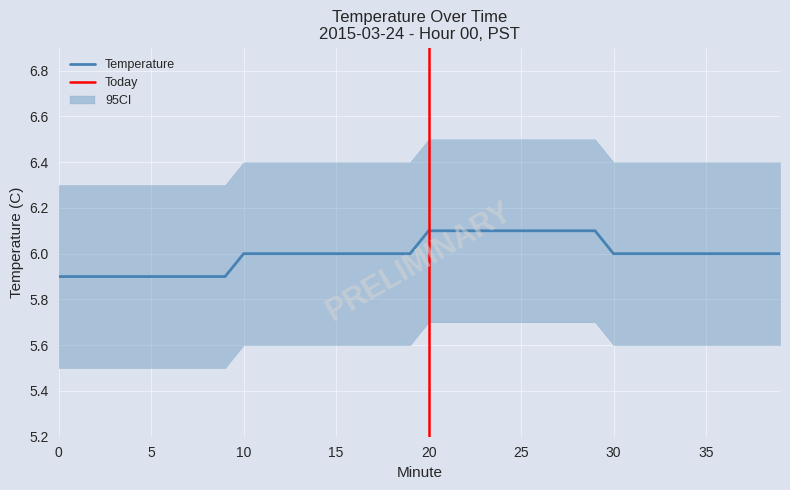

List the labels in order of value, largest first.

20, 21, 22, 23, 24, 25, 26, 27, 28, 29, 10, 11, 12, 13, 14, 15, 16, 17, 18, 19, 30, 31, 32, 33, 34, 35, 36, 37, 38, 39, 0, 1, 2, 3, 4, 5, 6, 7, 8, 9